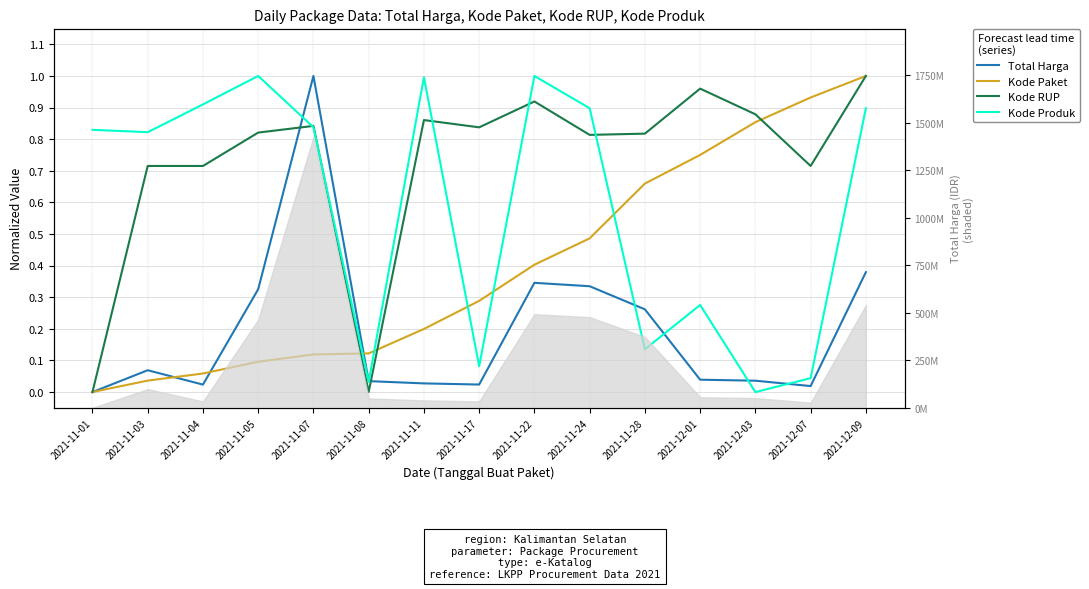

Where is the first local maximum for Total Harga?

2021-11-03